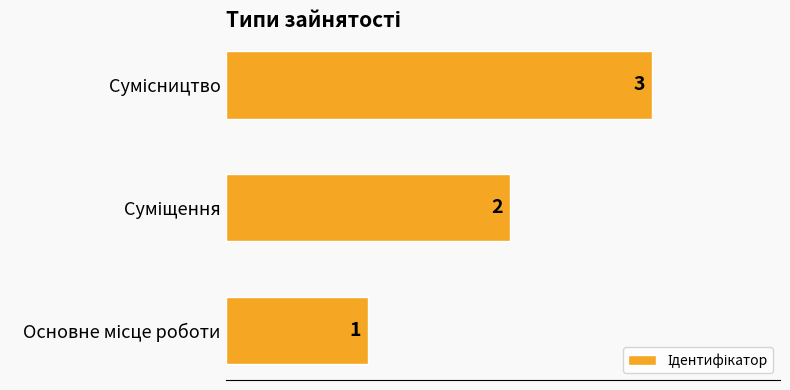

What is the difference between the maximum and minimum values?

2